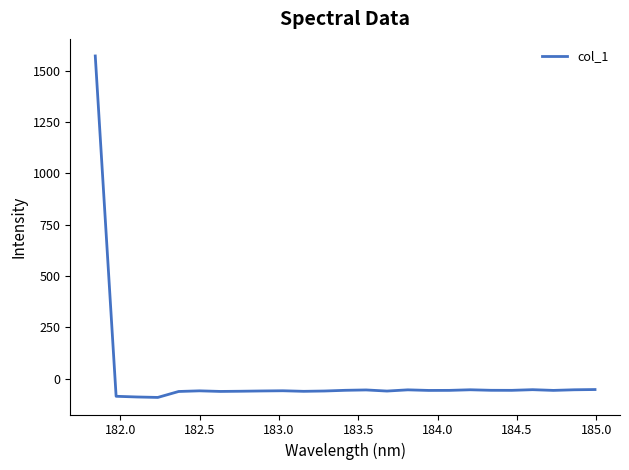

What is the minimum value shown in the chart?

-91.6